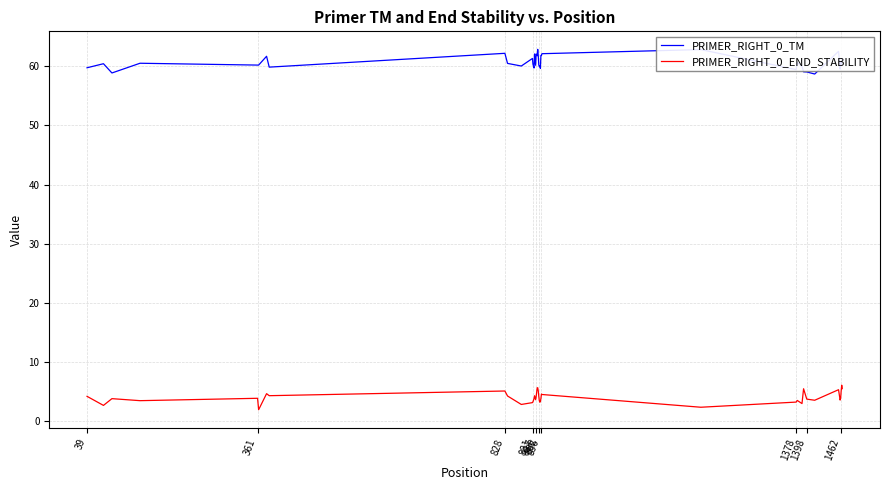

Does the chart display data point markers on the line(s)?

No